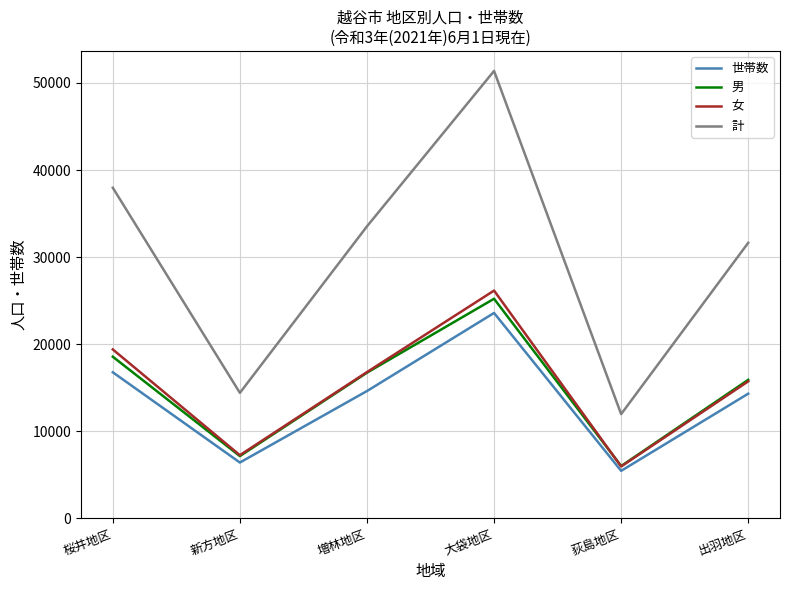

Which series has the widest spread of values?

計